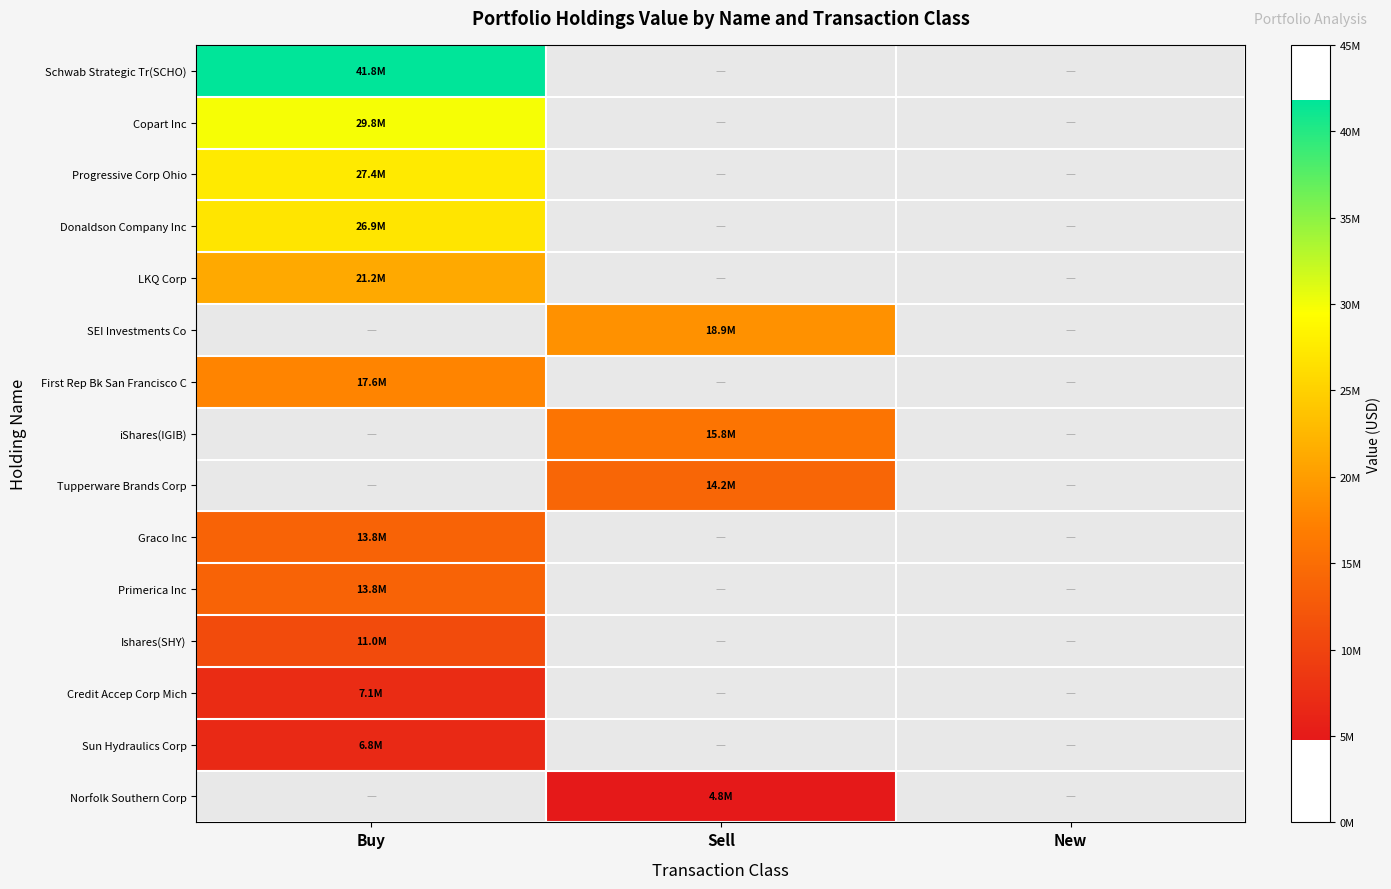

List the labels in order of Copart Inc value, largest first.

Buy, Sell, New